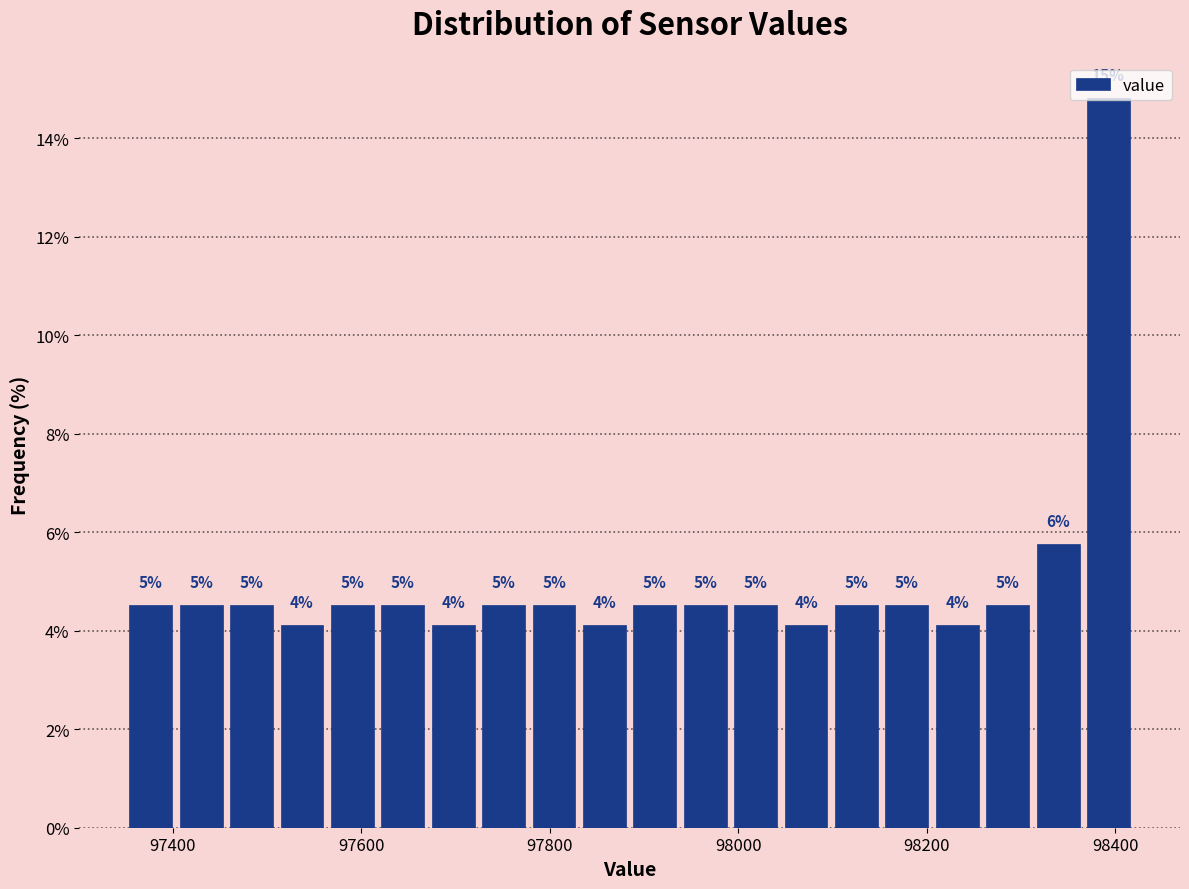

Read against the x-axis, roughly where is the centre of the tallest bar?

98400